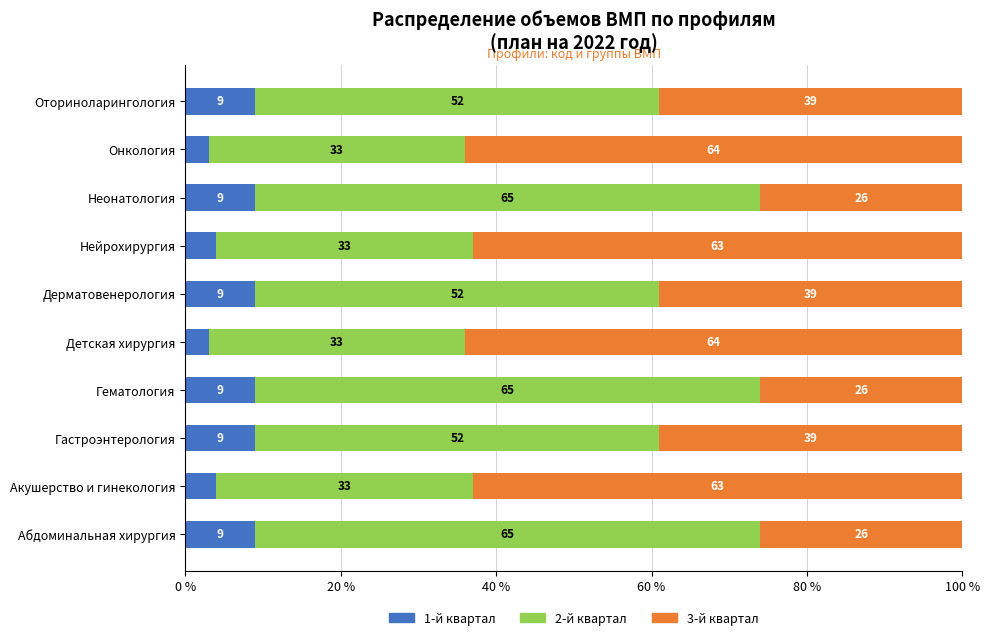

What is the total value across all series at Неонатология?

100